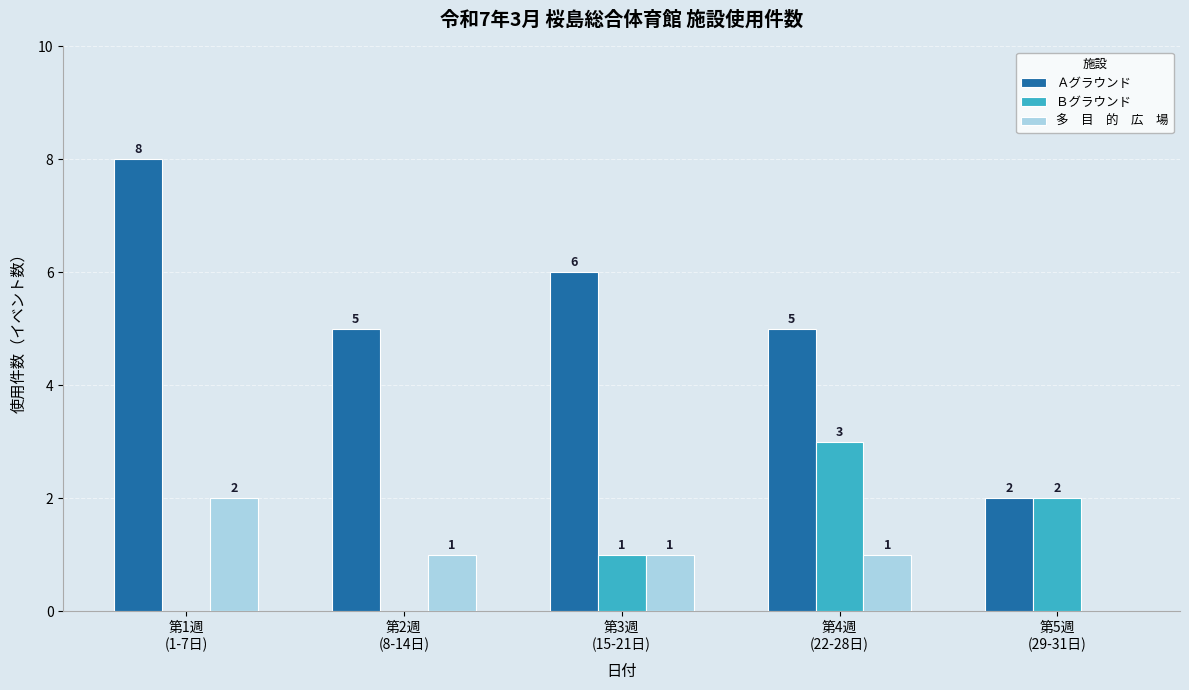

What is the total value across all series at 第4週
(22-28日)?

9